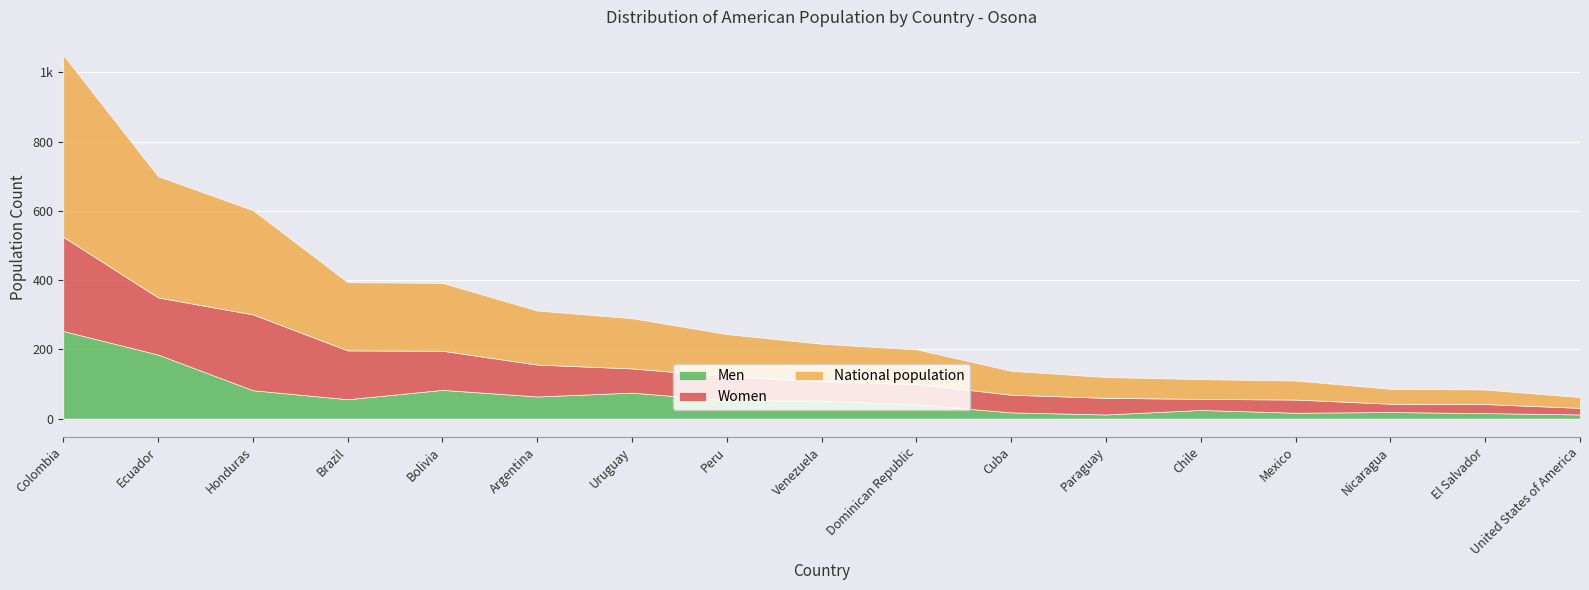

What position from the right is El Salvador?

2